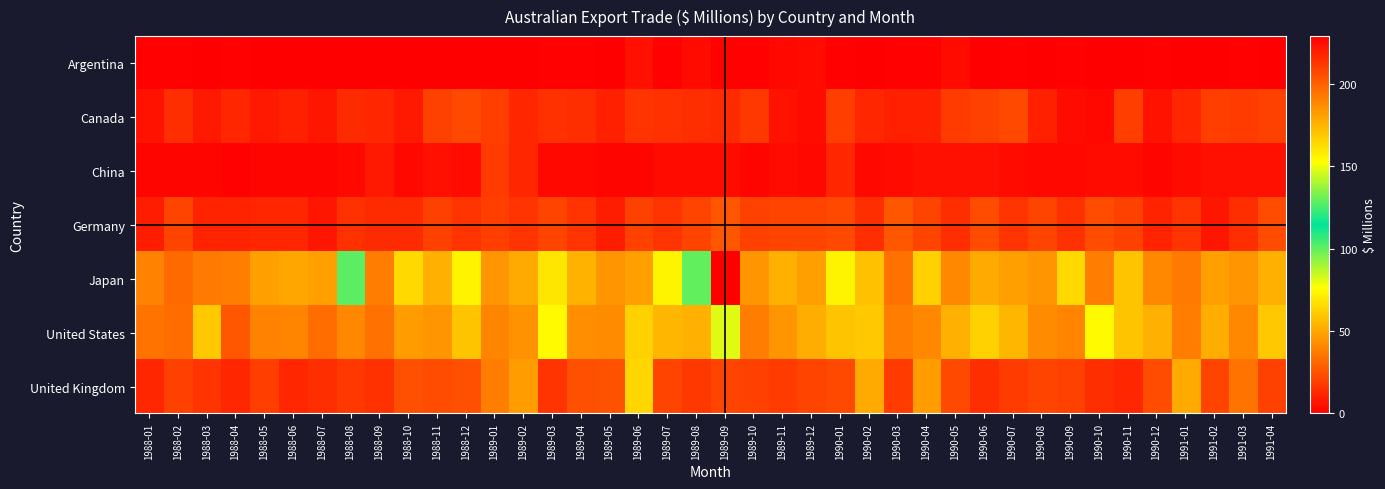

Reading left to right, what are all the values shown in this chart?

Argentina: 1988-01=1	1988-02=1	1988-03=0	1988-04=1	1988-05=0	1988-06=0	1988-07=0	1988-08=0	1988-09=0	1988-10=0	1988-11=0	1988-12=0	1989-01=0	1989-02=0	1989-03=1	1989-04=1	1989-05=0	1989-06=5	1989-07=1	1989-08=4	1989-09=1	1989-10=1	1989-11=3	1989-12=4	1990-01=1	1990-02=0	1990-03=1	1990-04=1	1990-05=4	1990-06=0	1990-07=1	1990-08=0	1990-09=1	1990-10=0	1990-11=0	1990-12=1	1991-01=0	1991-02=0	1991-03=1	1991-04=0
Canada: 1988-01=6	1988-02=14	1988-03=8	1988-04=12	1988-05=8	1988-06=10	1988-07=7	1988-08=13	1988-09=12	1988-10=8	1988-11=20	1988-12=22	1989-01=19	1989-02=12	1989-03=15	1989-04=14	1989-05=10	1989-06=16	1989-07=15	1989-08=14	1989-09=13	1989-10=17	1989-11=6	1989-12=4	1990-01=19	1990-02=12	1990-03=10	1990-04=10	1990-05=18	1990-06=20	1990-07=22	1990-08=10	1990-09=4	1990-10=3	1990-11=19	1990-12=6	1991-01=12	1991-02=19	1991-03=18	1991-04=20
China: 1988-01=2	1988-02=2	1988-03=2	1988-04=1	1988-05=2	1988-06=2	1988-07=2	1988-08=3	1988-09=8	1988-10=3	1988-11=5	1988-12=4	1989-01=18	1989-02=12	1989-03=3	1989-04=3	1989-05=2	1989-06=2	1989-07=4	1989-08=4	1989-09=4	1989-10=2	1989-11=4	1989-12=3	1990-01=12	1990-02=3	1990-03=4	1990-04=5	1990-05=5	1990-06=5	1990-07=4	1990-08=3	1990-09=3	1990-10=4	1990-11=4	1990-12=2	1991-01=4	1991-02=5	1991-03=5	1991-04=5
Germany: 1988-01=9	1988-02=21	1988-03=11	1988-04=11	1988-05=12	1988-06=12	1988-07=7	1988-08=15	1988-09=13	1988-10=13	1988-11=20	1988-12=16	1989-01=19	1989-02=16	1989-03=21	1989-04=16	1989-05=9	1989-06=20	1989-07=16	1989-08=21	1989-09=26	1989-10=20	1989-11=21	1989-12=21	1990-01=22	1990-02=14	1990-03=26	1990-04=21	1990-05=14	1990-06=23	1990-07=16	1990-08=21	1990-09=15	1990-10=23	1990-11=20	1990-12=11	1991-01=16	1991-02=7	1991-03=14	1991-04=23
Japan: 1988-01=39	1988-02=32	1988-03=37	1988-04=38	1988-05=48	1988-06=50	1988-07=48	1988-08=101	1988-09=38	1988-10=65	1988-11=53	1988-12=73	1989-01=45	1989-02=51	1989-03=69	1989-04=54	1989-05=45	1989-06=48	1989-07=73	1989-08=100	1989-09=229	1989-10=45	1989-11=53	1989-12=48	1990-01=73	1990-02=58	1990-03=34	1990-04=63	1990-05=41	1990-06=51	1990-07=48	1990-08=45	1990-09=65	1990-10=38	1990-11=59	1990-12=41	1991-01=37	1991-02=48	1991-03=45	1991-04=53
United States: 1988-01=35	1988-02=33	1988-03=60	1988-04=26	1988-05=39	1988-06=40	1988-07=33	1988-08=41	1988-09=34	1988-10=47	1988-11=45	1988-12=59	1989-01=40	1989-02=44	1989-03=75	1989-04=43	1989-05=42	1989-06=63	1989-07=55	1989-08=53	1989-09=81	1989-10=38	1989-11=45	1989-12=52	1990-01=59	1990-02=60	1990-03=38	1990-04=41	1990-05=53	1990-06=63	1990-07=55	1990-08=42	1990-09=40	1990-10=75	1990-11=59	1990-12=53	1991-01=38	1991-02=52	1991-03=41	1991-04=60
United Kingdom: 1988-01=12	1988-02=20	1988-03=16	1988-04=12	1988-05=19	1988-06=12	1988-07=14	1988-08=17	1988-09=15	1988-10=24	1988-11=23	1988-12=24	1989-01=38	1989-02=47	1989-03=16	1989-04=24	1989-05=25	1989-06=64	1989-07=21	1989-08=17	1989-09=21	1989-10=20	1989-11=18	1989-12=21	1990-01=22	1990-02=51	1990-03=18	1990-04=47	1990-05=22	1990-06=14	1990-07=18	1990-08=21	1990-09=20	1990-10=14	1990-11=12	1990-12=23	1991-01=51	1991-02=21	1991-03=35	1991-04=20